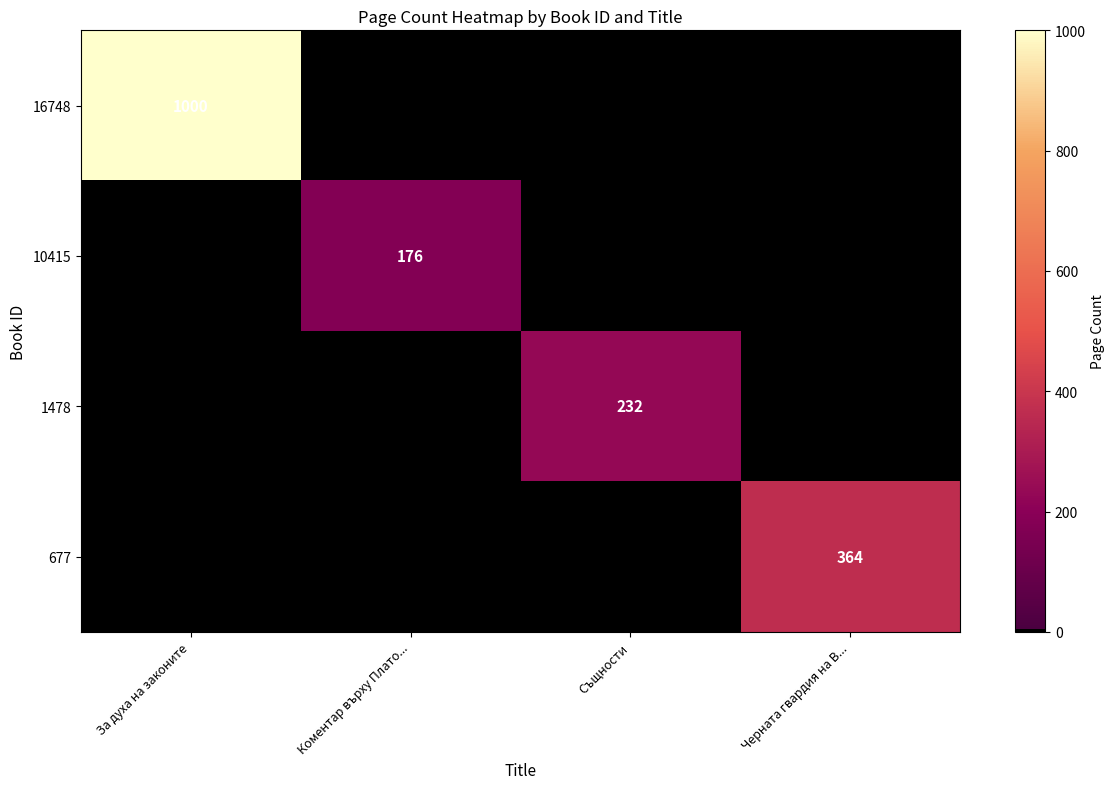

The value of 10415 at Коментар върху Плато... is 176. True or false?

True